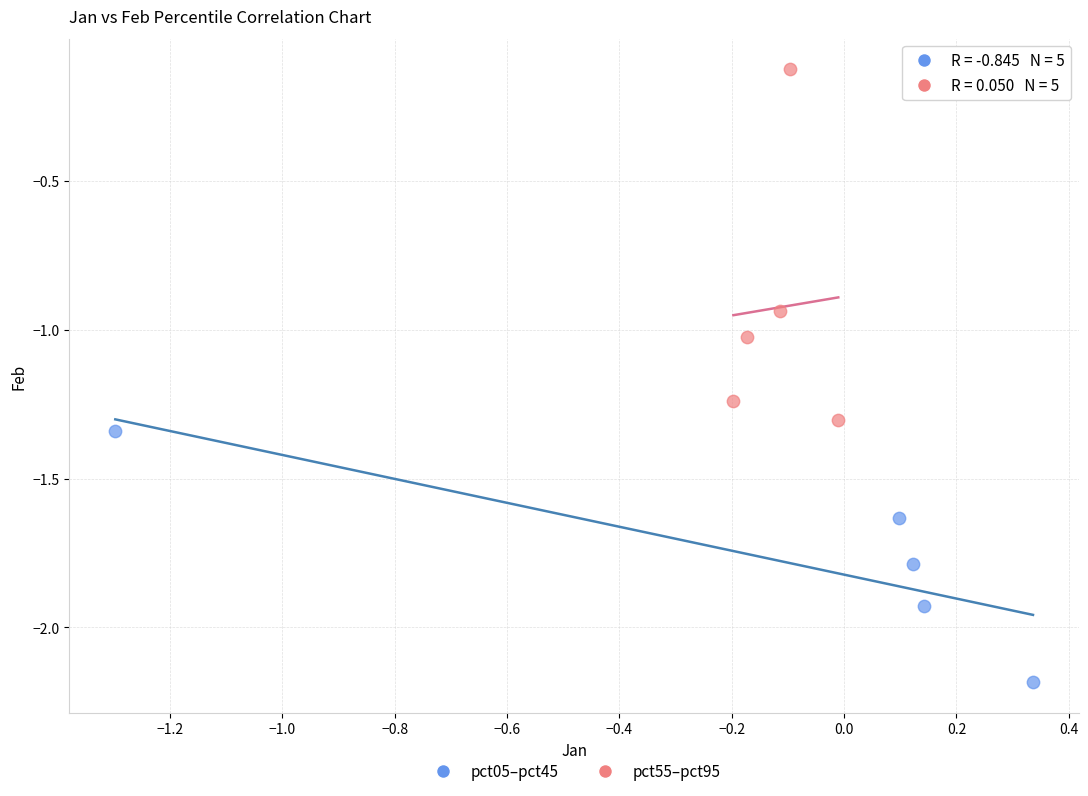

Which series has the widest spread of Y values?

pct55–pct95